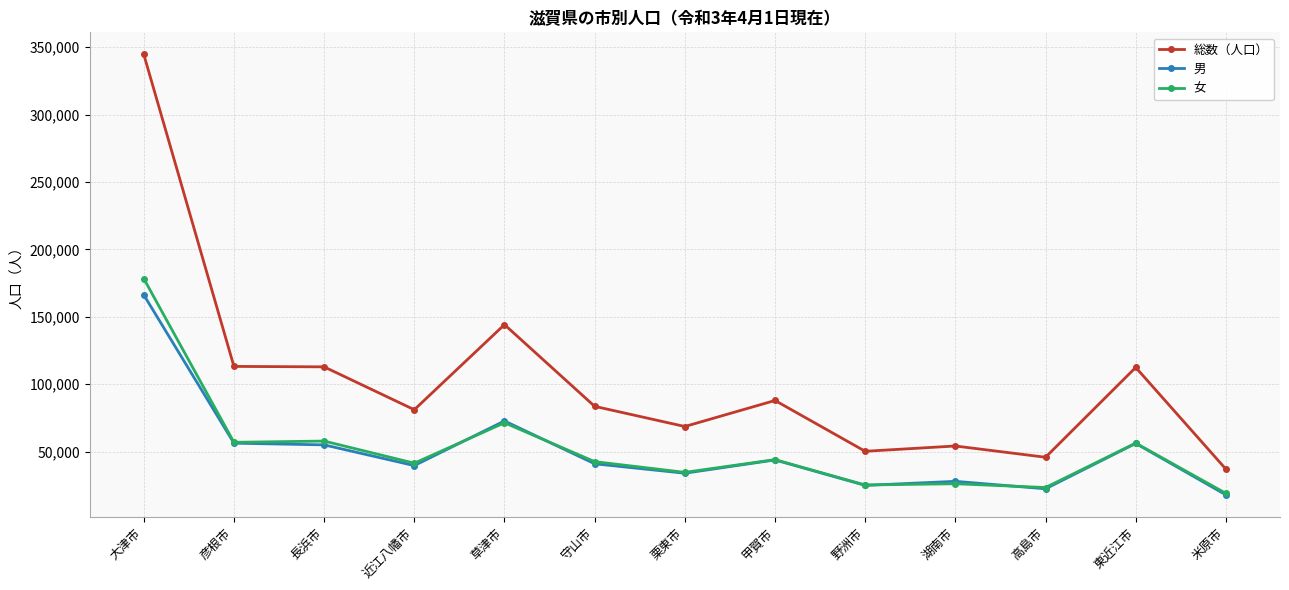

True or false: 女 and 総数（人口） cross at least once.

False